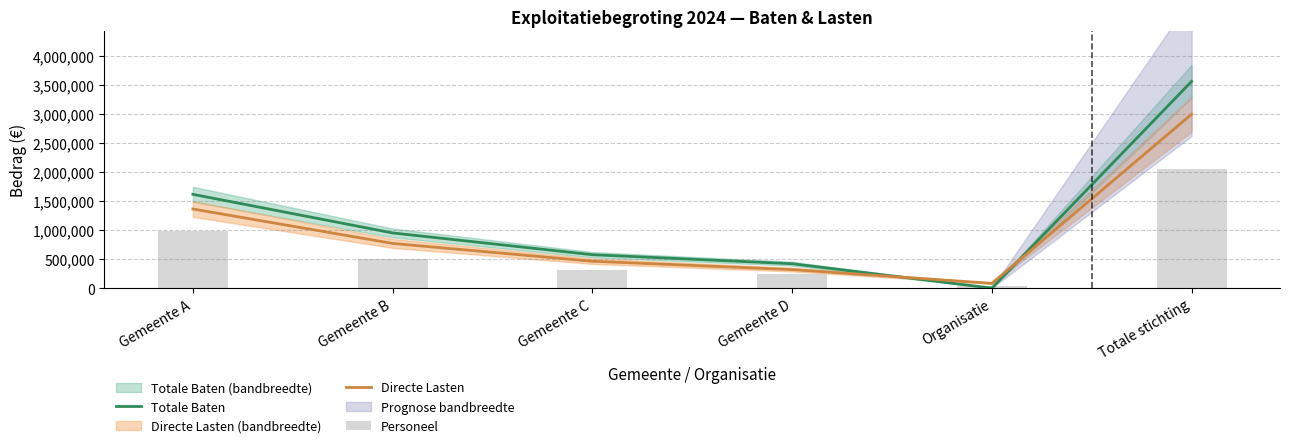

What is the difference between the maximum and minimum values in the Totale Baten series?

3560000